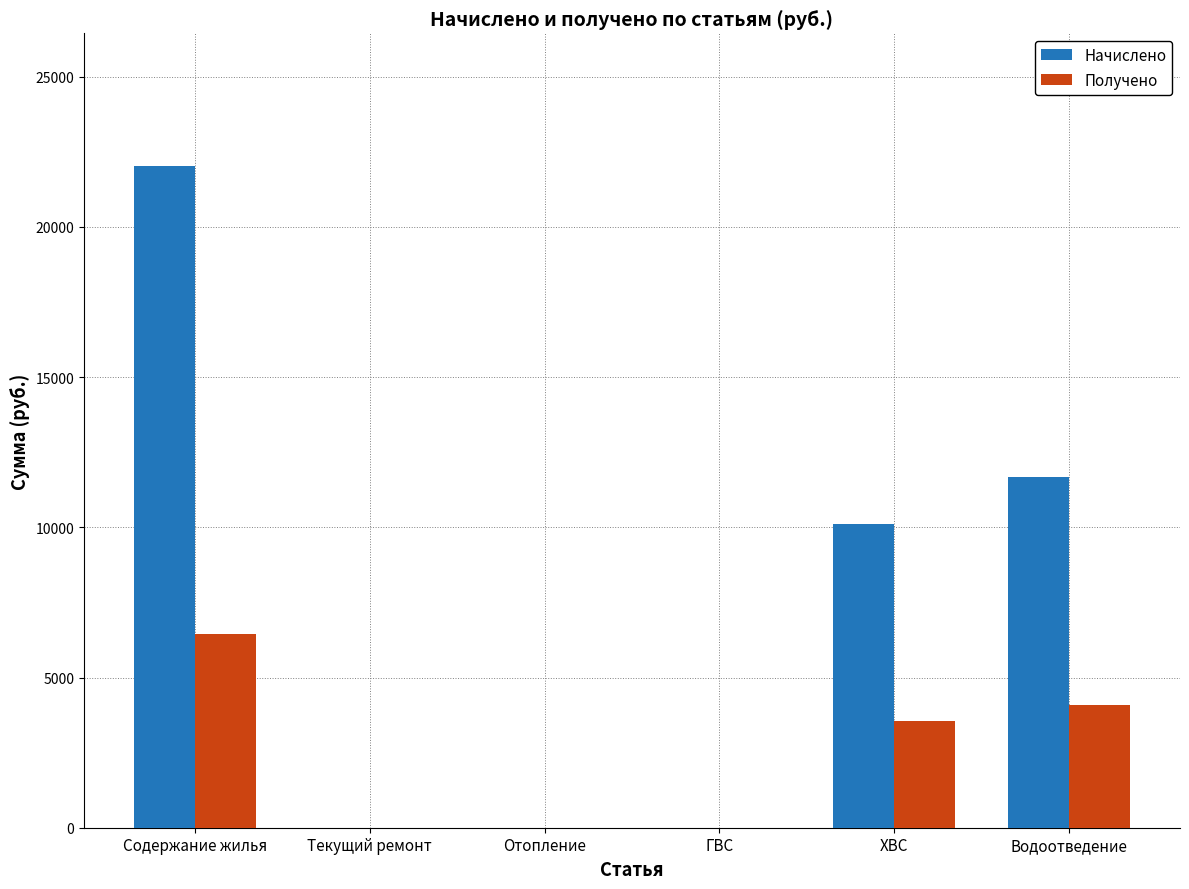

At which category is the sum across all series the highest?

Содержание жилья